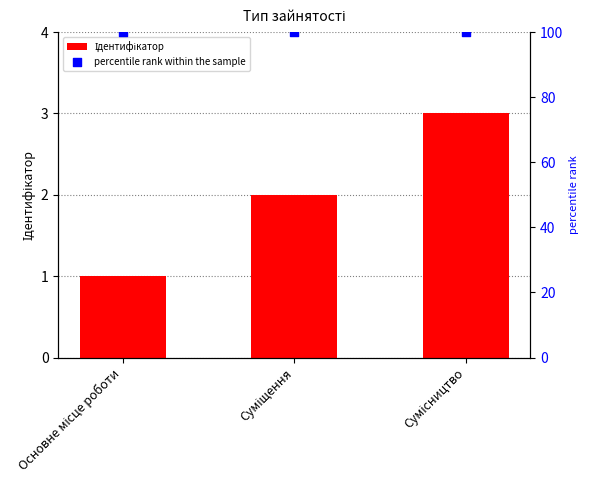

Which series contains the highest Y value?

percentile rank within the sample